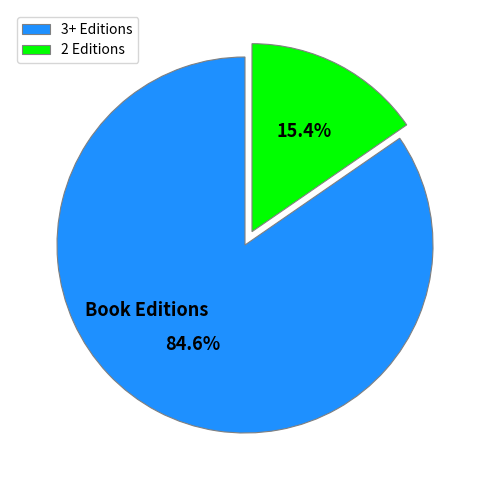

Rank the categories by value from lowest to highest.

2 Editions, 3+ Editions